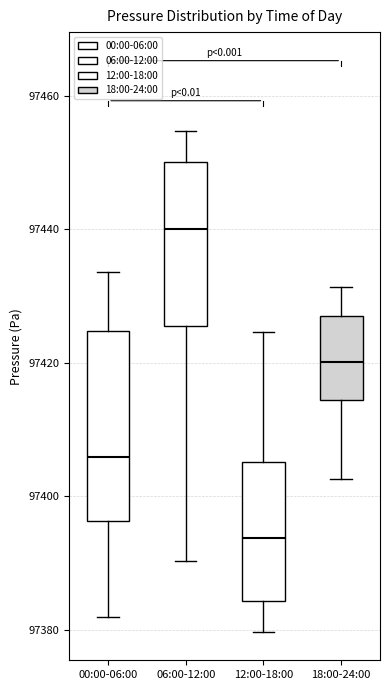

Where is the lower edge of the box for 12:00-18:00 on the y-axis? The values are not printed on the chart, so give them approximately, as read against the axis.

97384